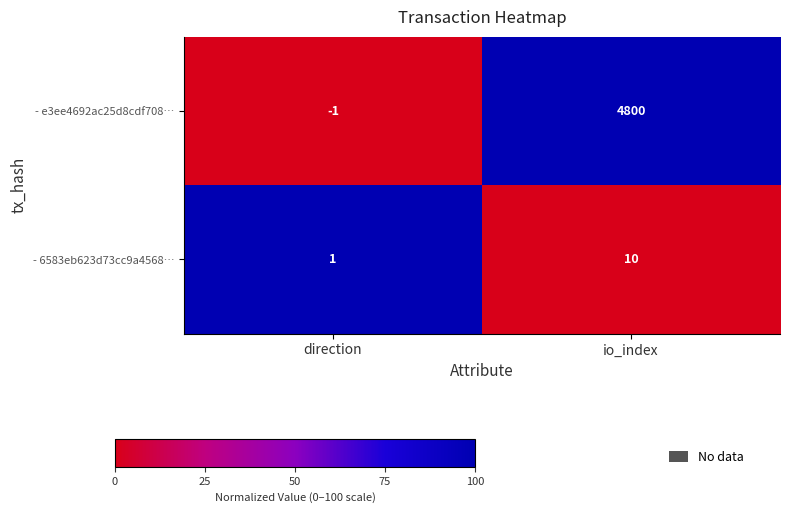

What is the difference between the maximum and minimum values in the - 6583eb623d73cc9a4568… series?

9